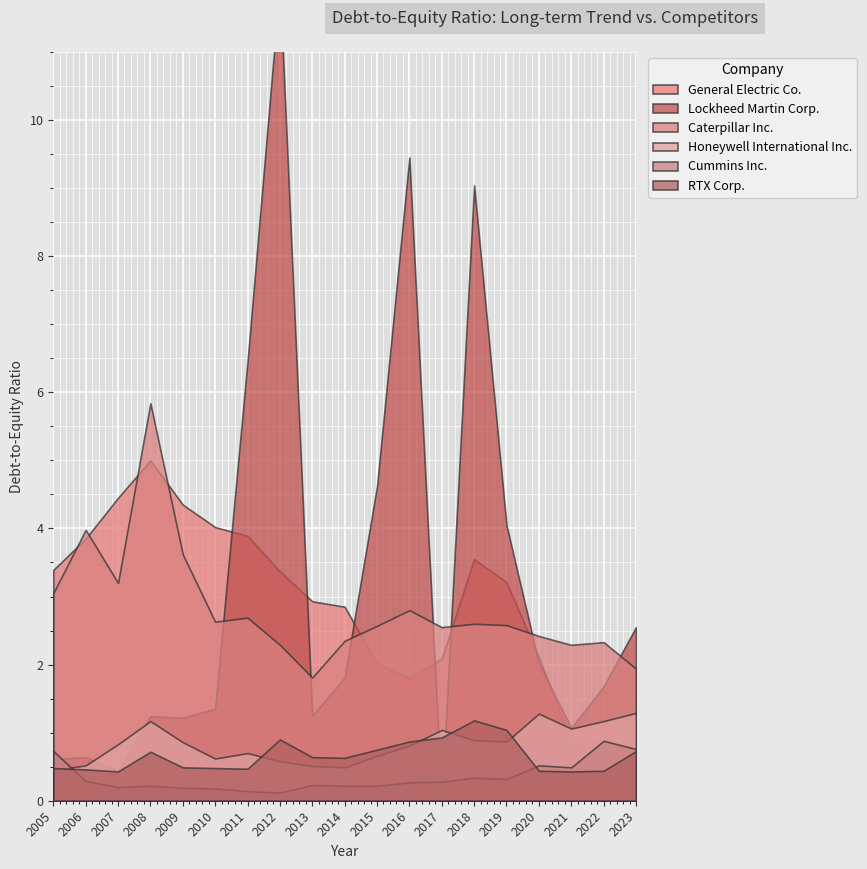

What is the value of the RTX Corp. point at the 1st from the left?

0.5